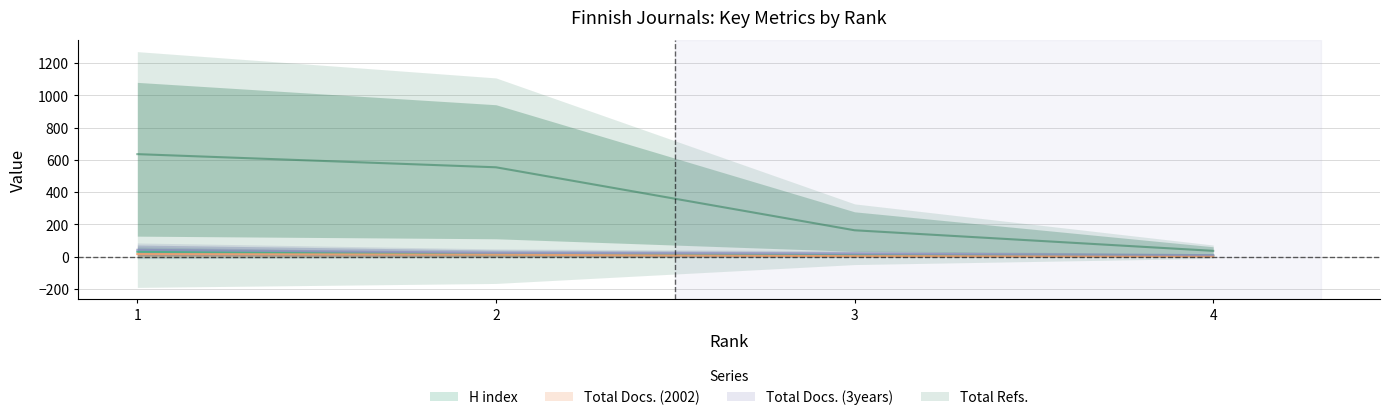

Does the chart have visible grid lines?

Yes